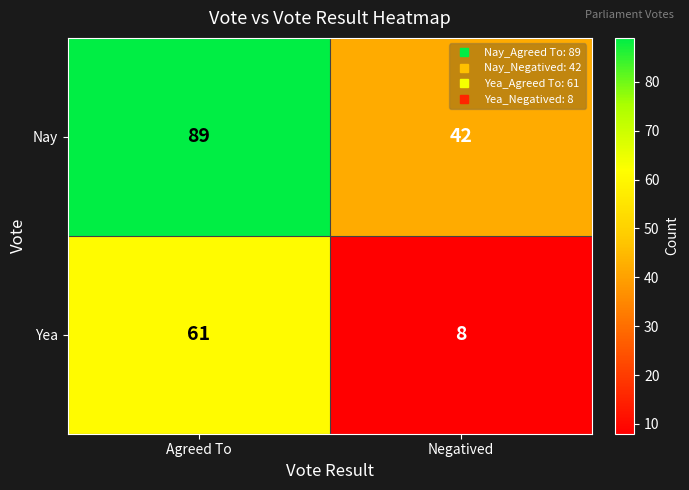

What is the difference between the Yea values at Agreed To and Negatived?

53